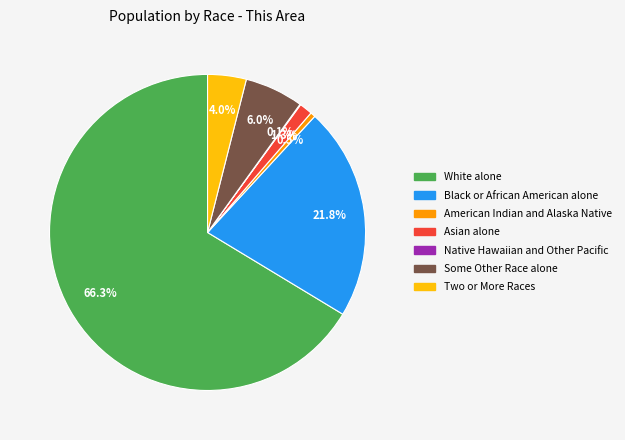

Which slice is the largest?

White alone